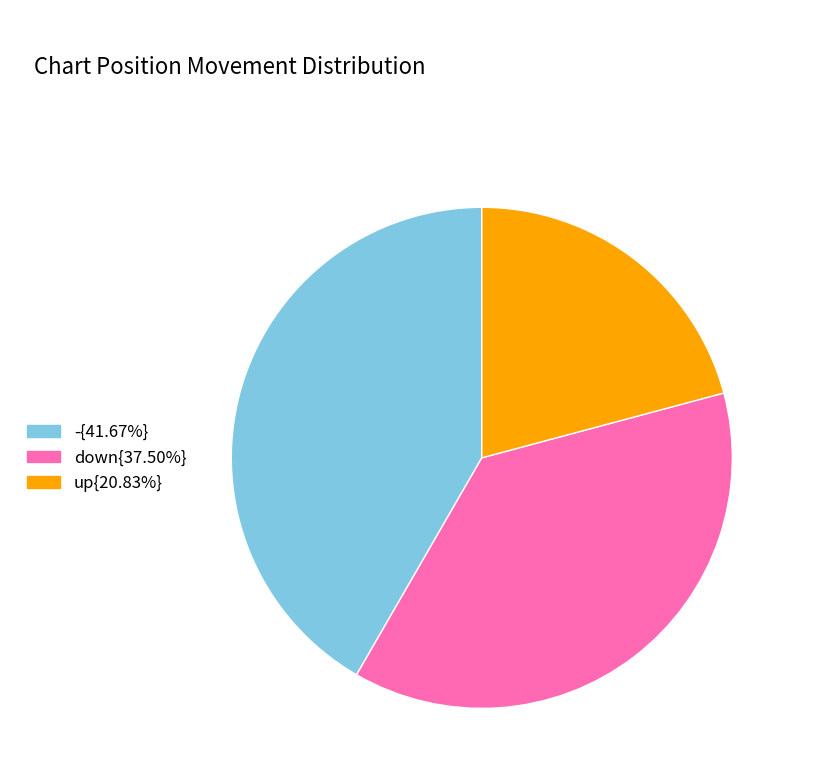

Approximately how many times larger is the value at down{37.50%} compared to up{20.83%}?

1.8